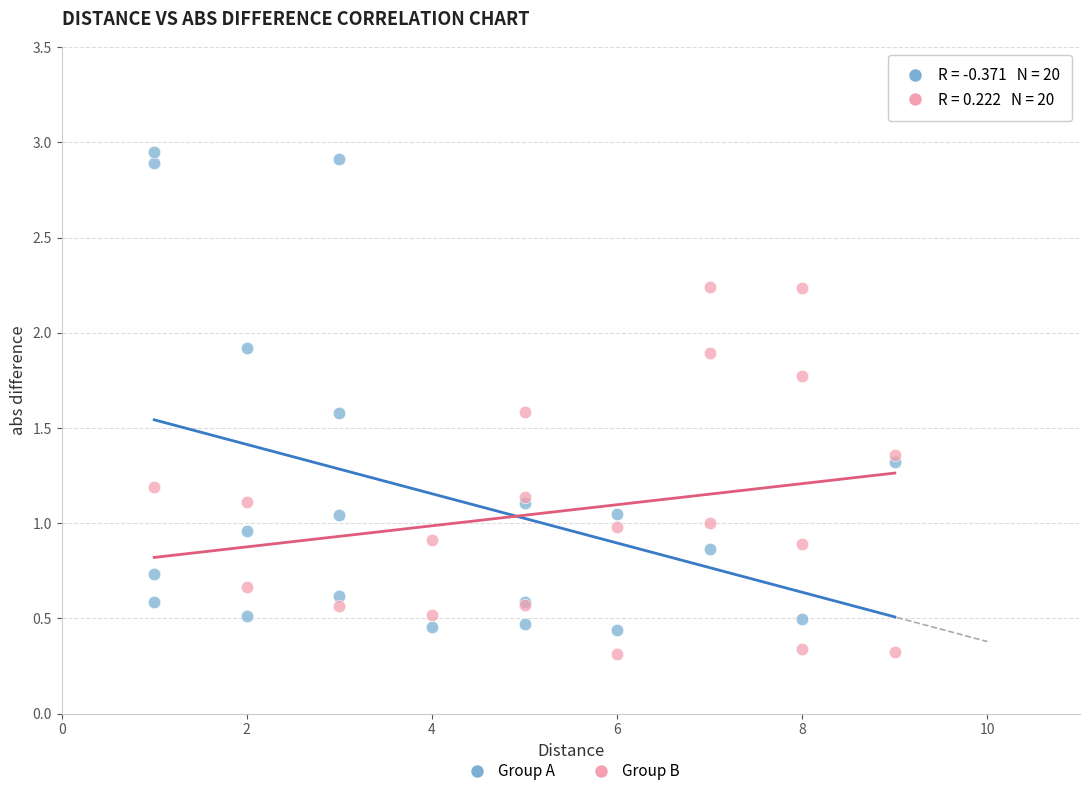

Which series has the widest spread of Y values?

Group A